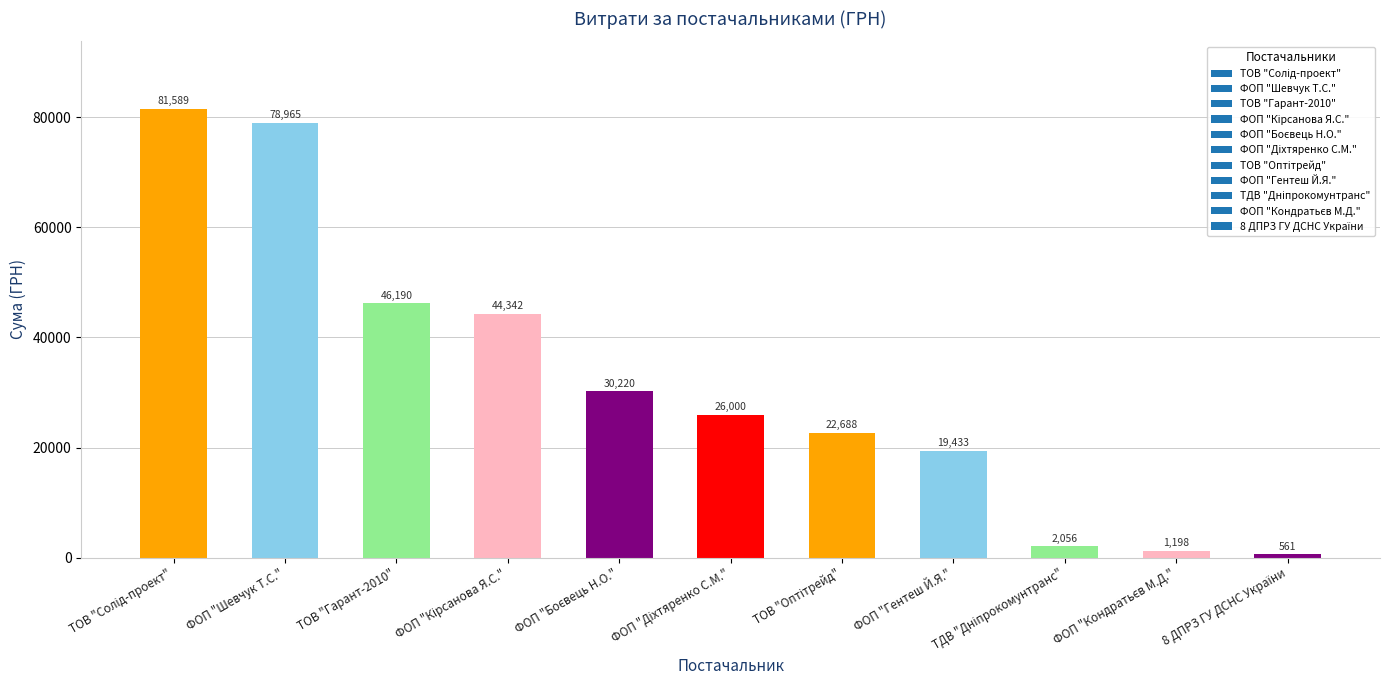

Is it true that the value at ТОВ "Гарант-2010" is 46190.0?

True